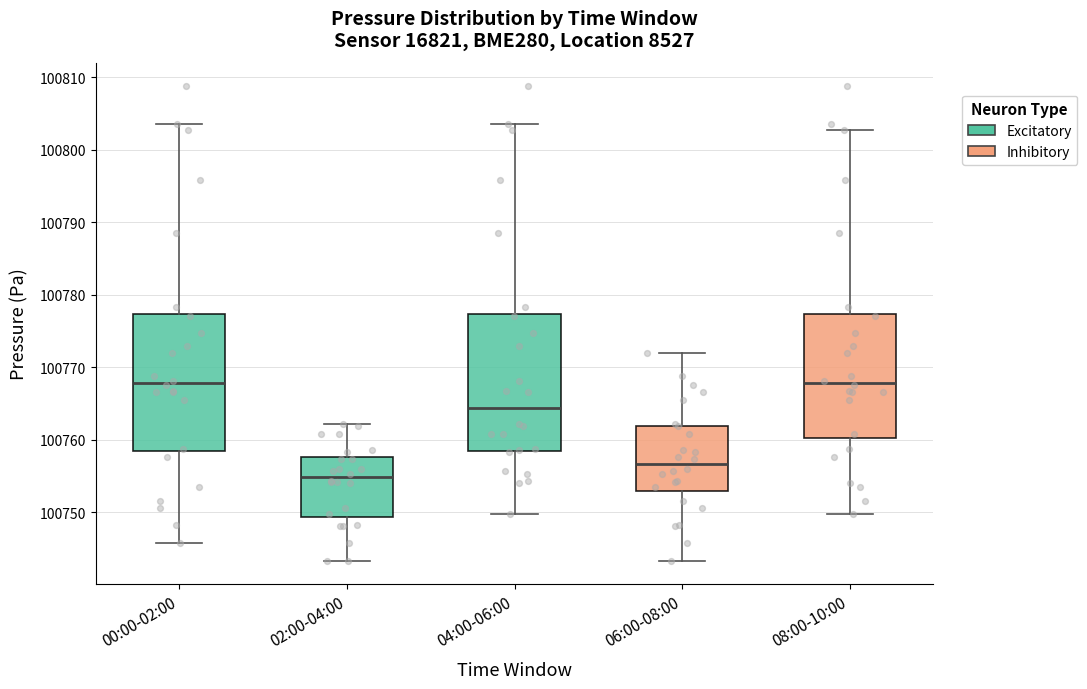

Reading left to right, read every box against the y-axis: the position of its median line, the range the box covers, and the ends of its whiskers. The values are not printed on the chart, so give them approximately, as read against the axis.

00:00-02:00: median 100768, box 100758 to 100777, whiskers 100746 to 100804
02:00-04:00: median 100755, box 100749 to 100758, whiskers 100743 to 100762
04:00-06:00: median 100764, box 100758 to 100777, whiskers 100750 to 100804
06:00-08:00: median 100757, box 100753 to 100762, whiskers 100743 to 100772
08:00-10:00: median 100768, box 100760 to 100777, whiskers 100750 to 100803